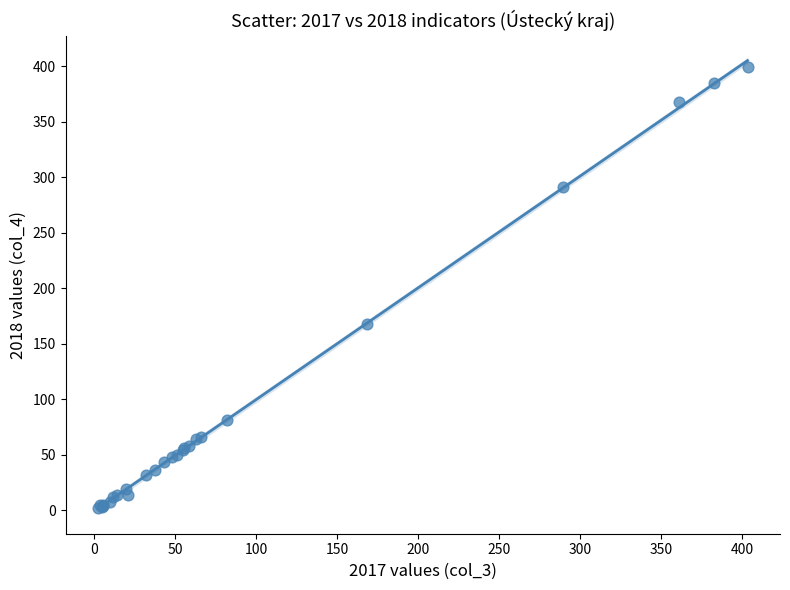

What Y value in the scatter plot is closest to 200?

167.5